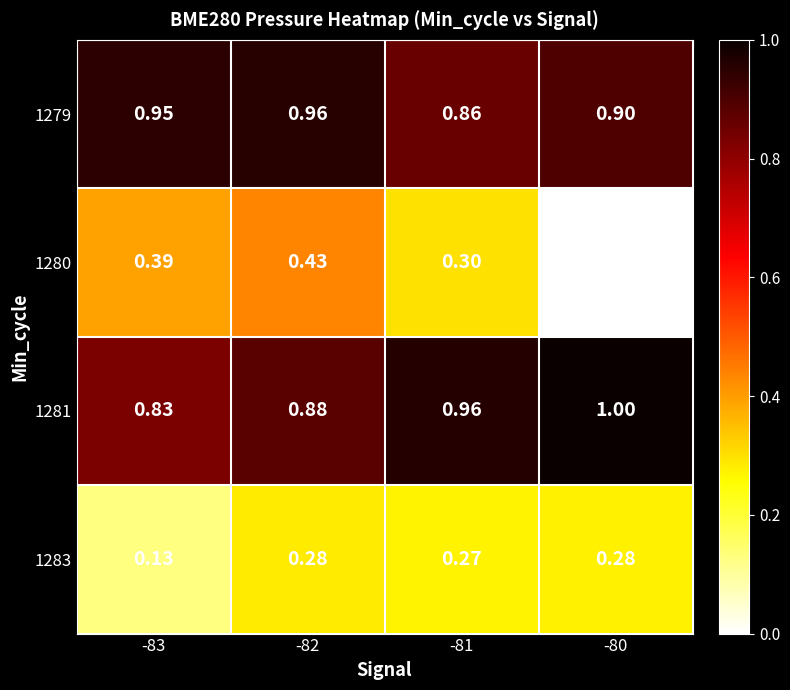

Is the value of 1283 at -80 greater than the value of 1281 at -83?

No